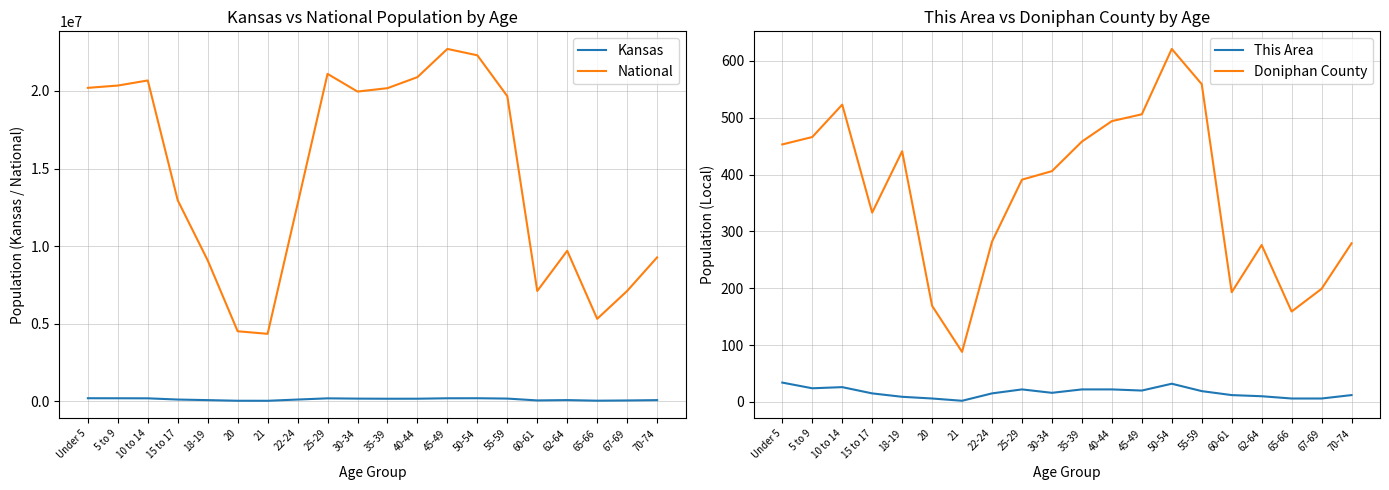

What is the difference between the National values at 40-44 and 50-54?

1407161